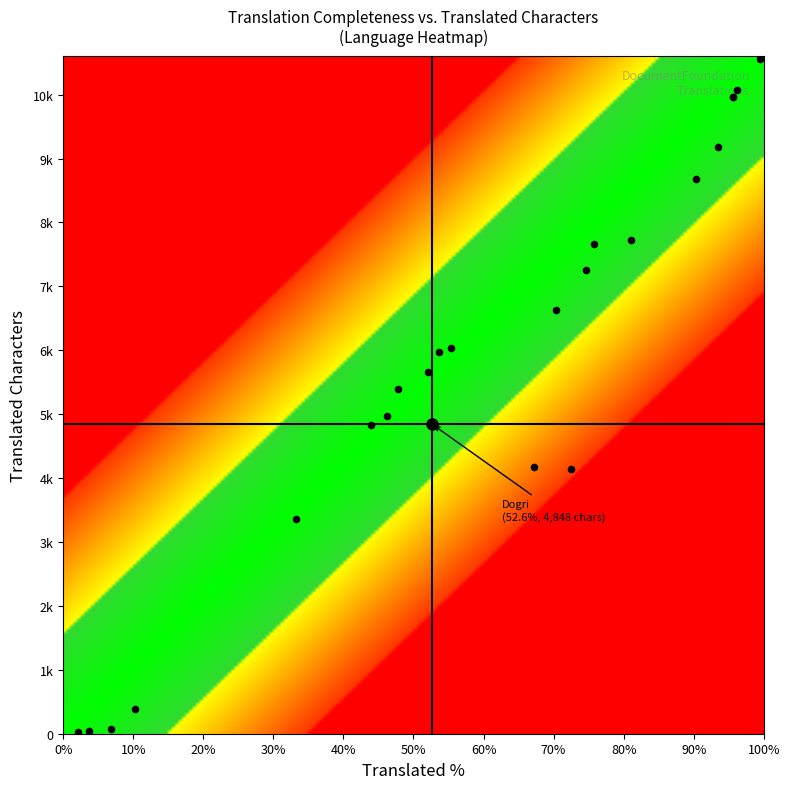

What is the minimum value shown in the chart?

34